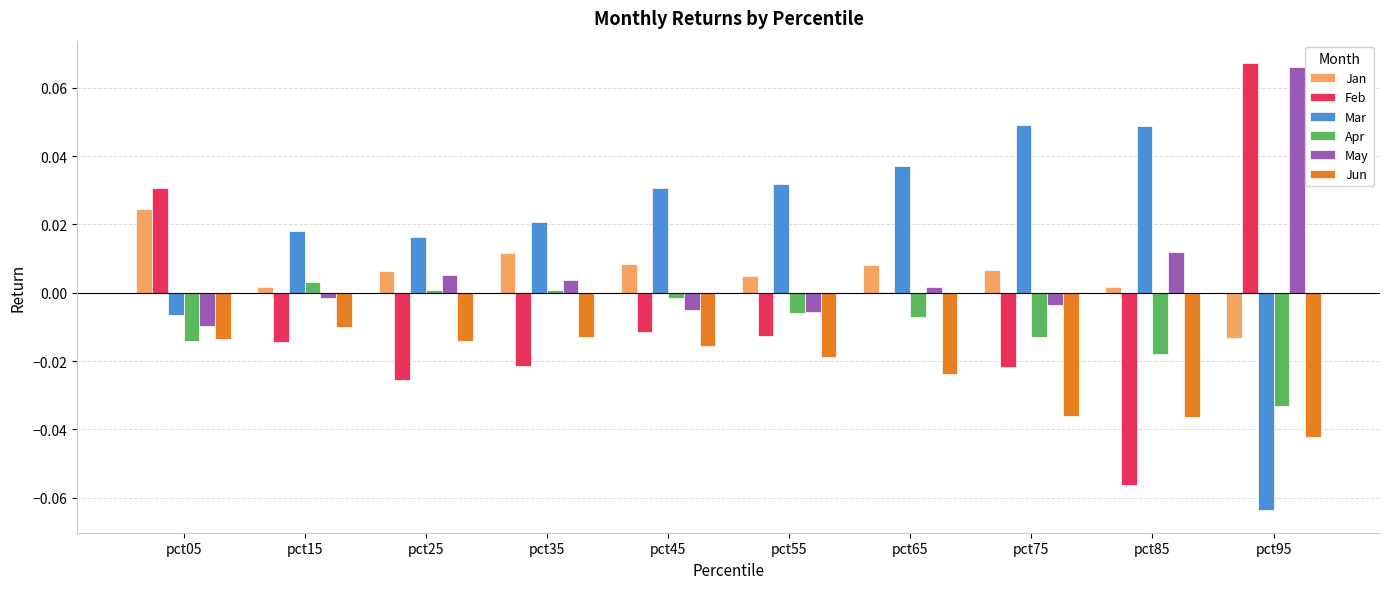

At which category does the chart reach its peak across all series?

pct95